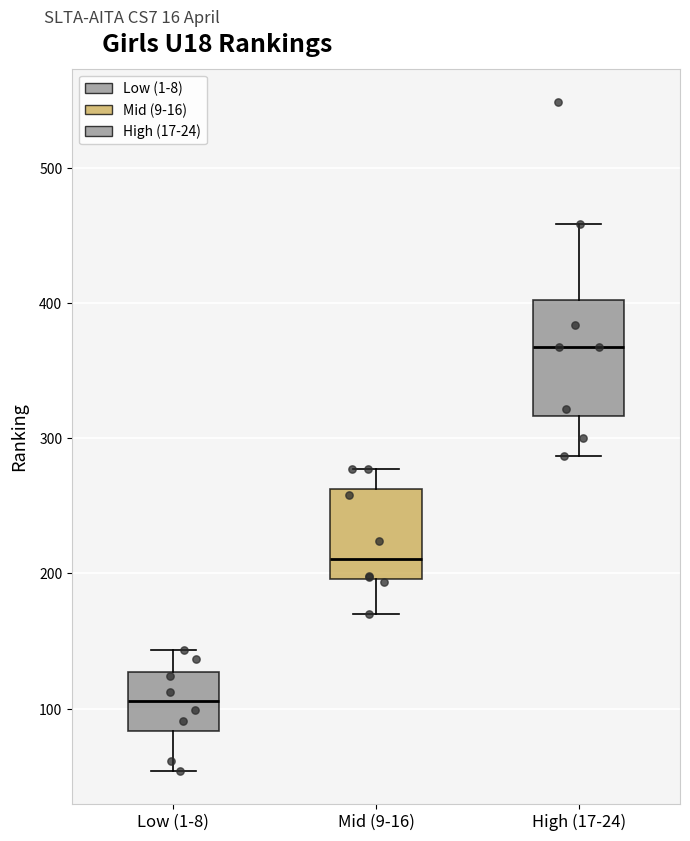

Where does the lower whisker of the box for Mid (9-16) end on the y-axis? The values are not printed on the chart, so give them approximately, as read against the axis.

170